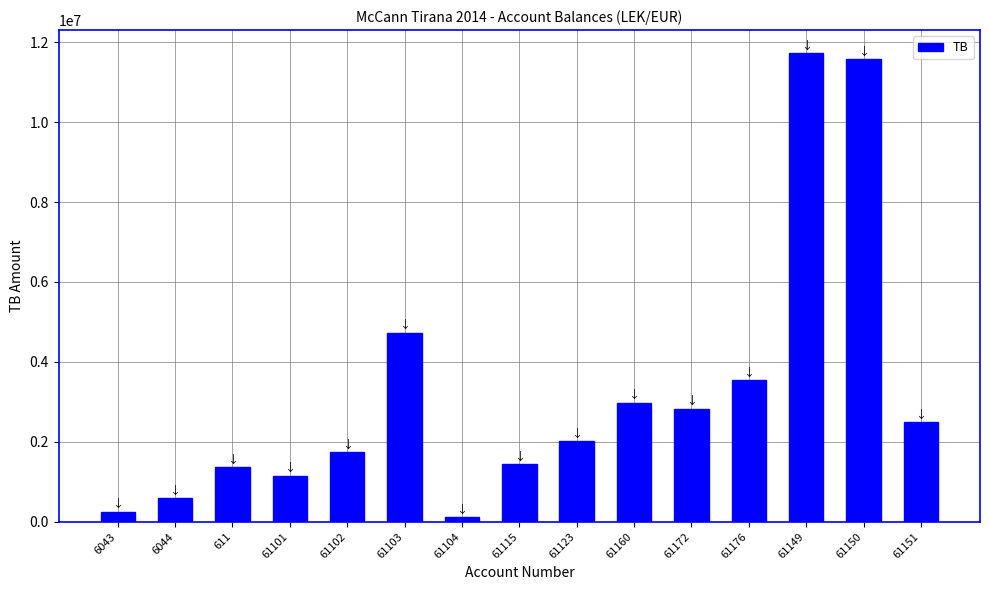

The value at 61102 is 1735151.5. True or false?

True